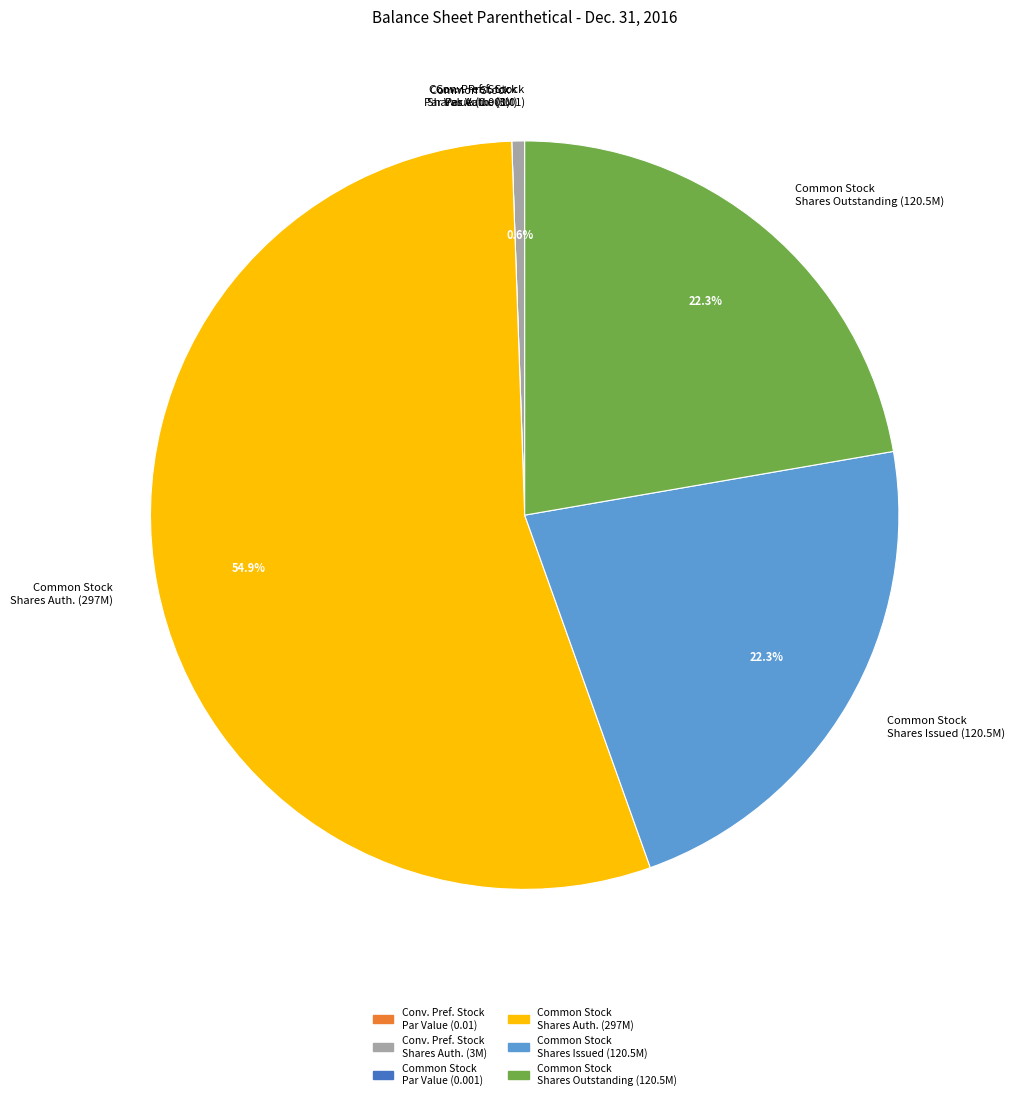

Is there any slice that represents more than half of the pie?

Yes